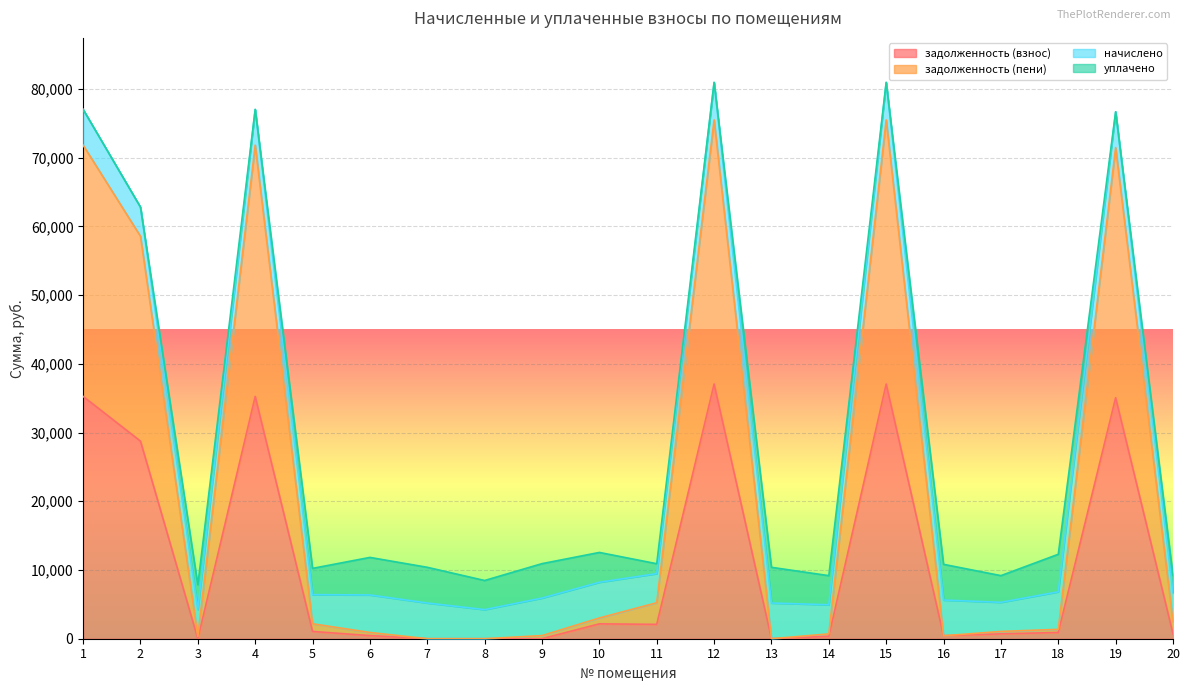

How many data points in задолженность (пени) are less than 2175?

10